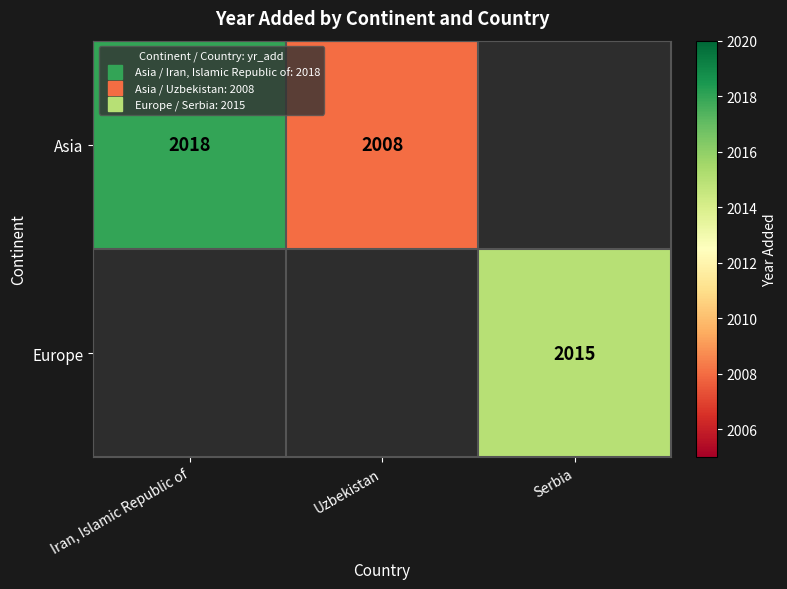

Which label corresponds to the smallest value in the chart?

Serbia